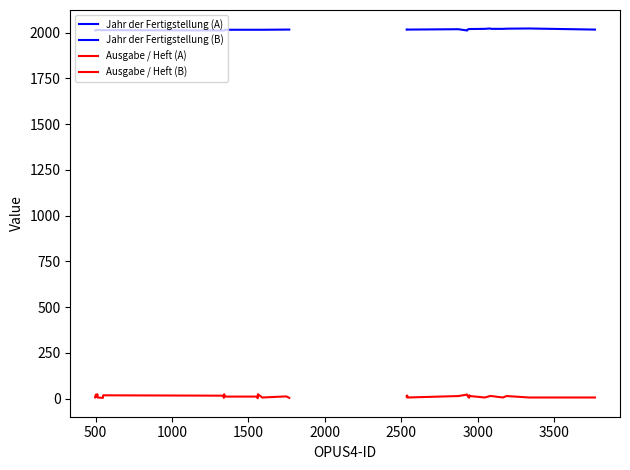

How many lines are shown in the chart?

4